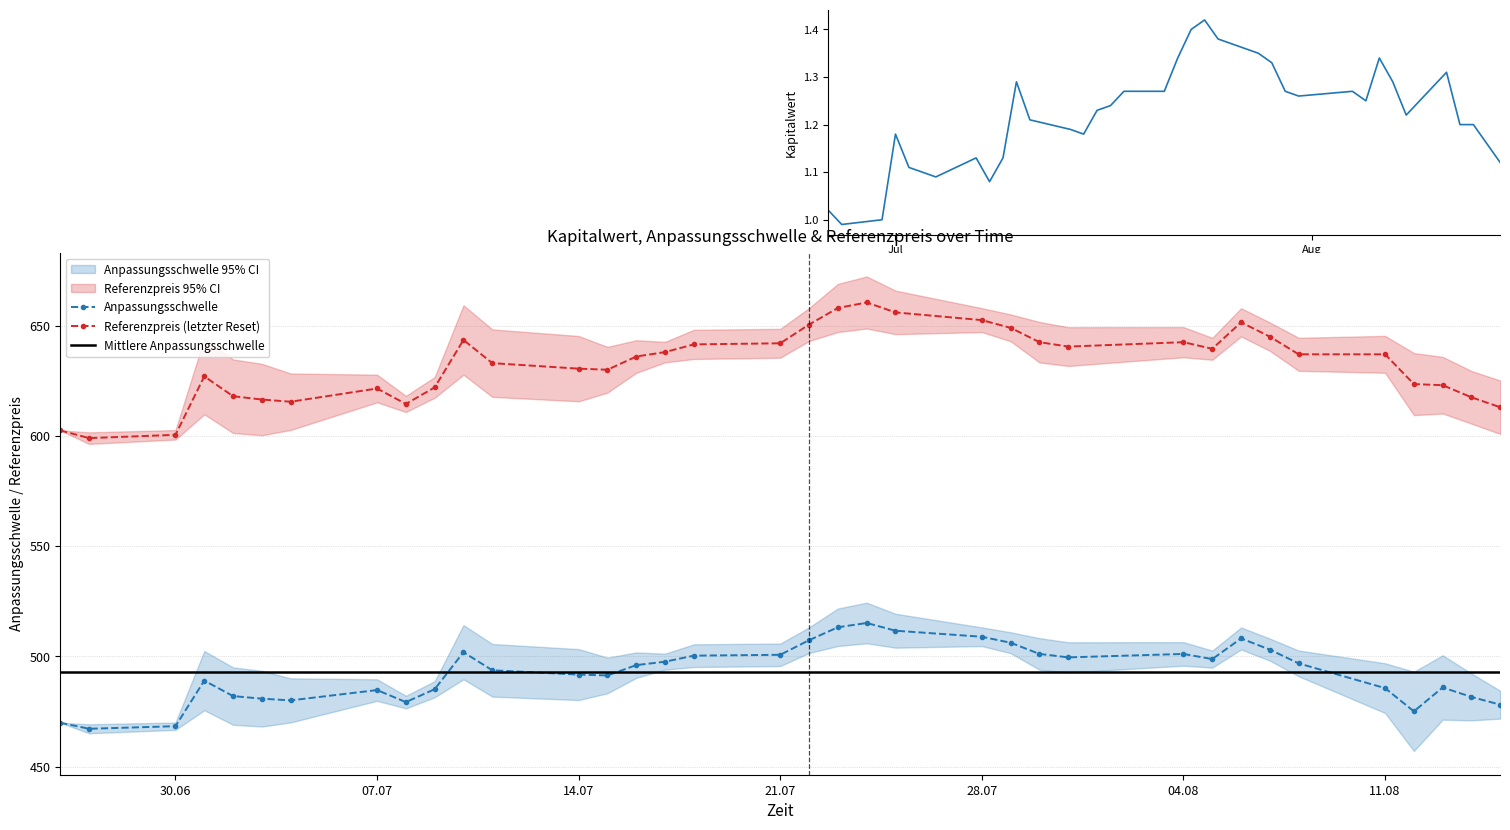

True or false: Anpassungsschwelle and Referenzpreis intersect in this chart.

False